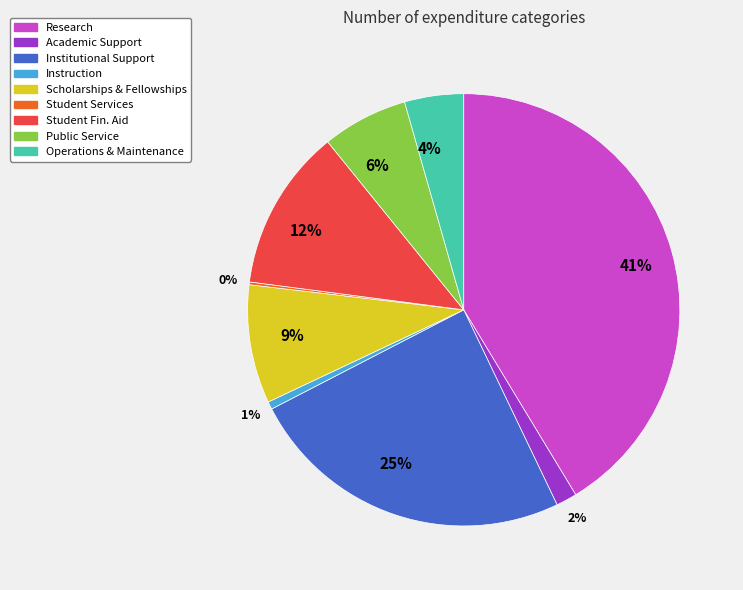

To the nearest percent, what is the difference between the largest and smallest slice percentages?

41%